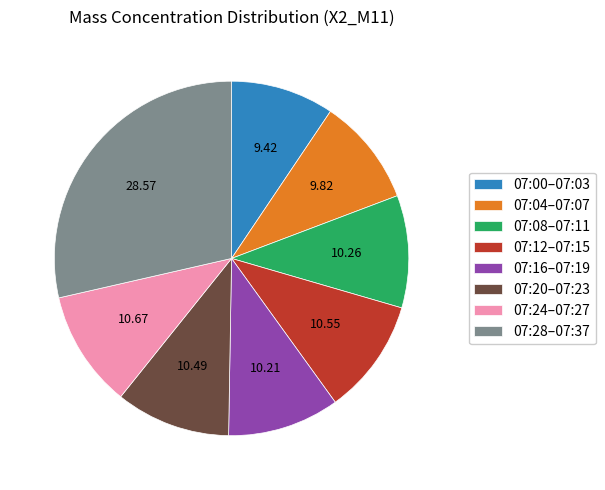

Combined, do 07:24–07:27 and 07:04–07:07 account for over 50%?

No